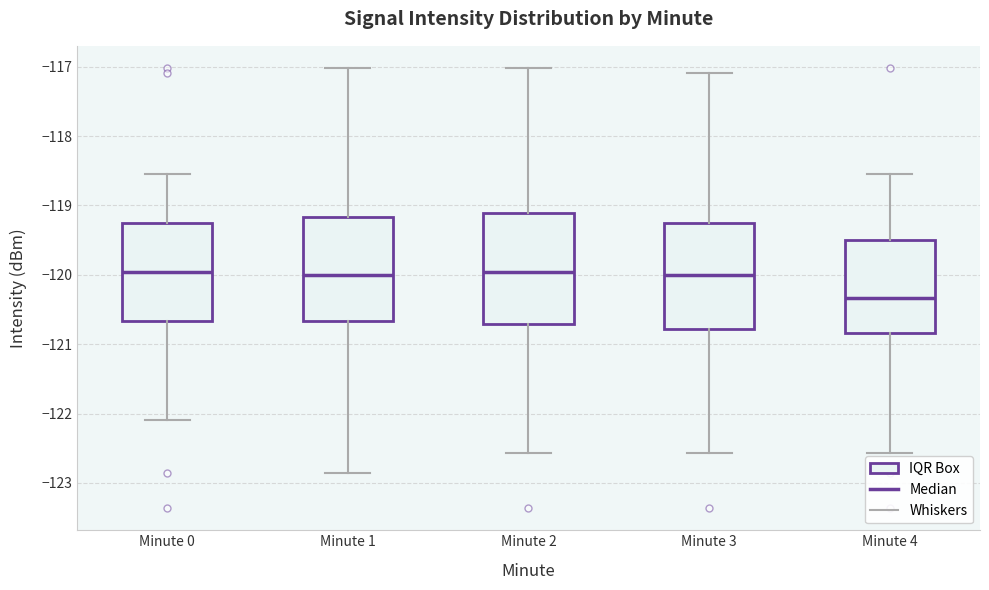

Which box has the lowest median line?

Minute 4